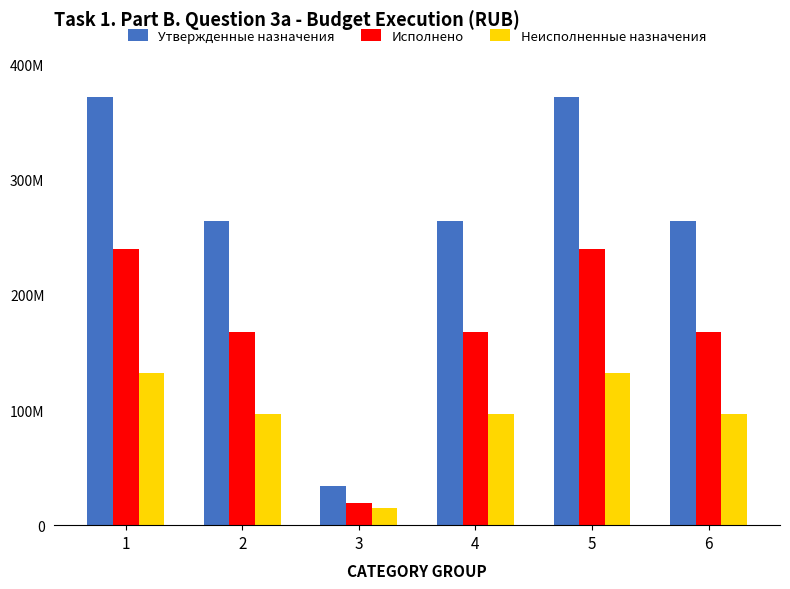

The Утвержденные назначения series shows 424807432.3 at 2. True or false?

False